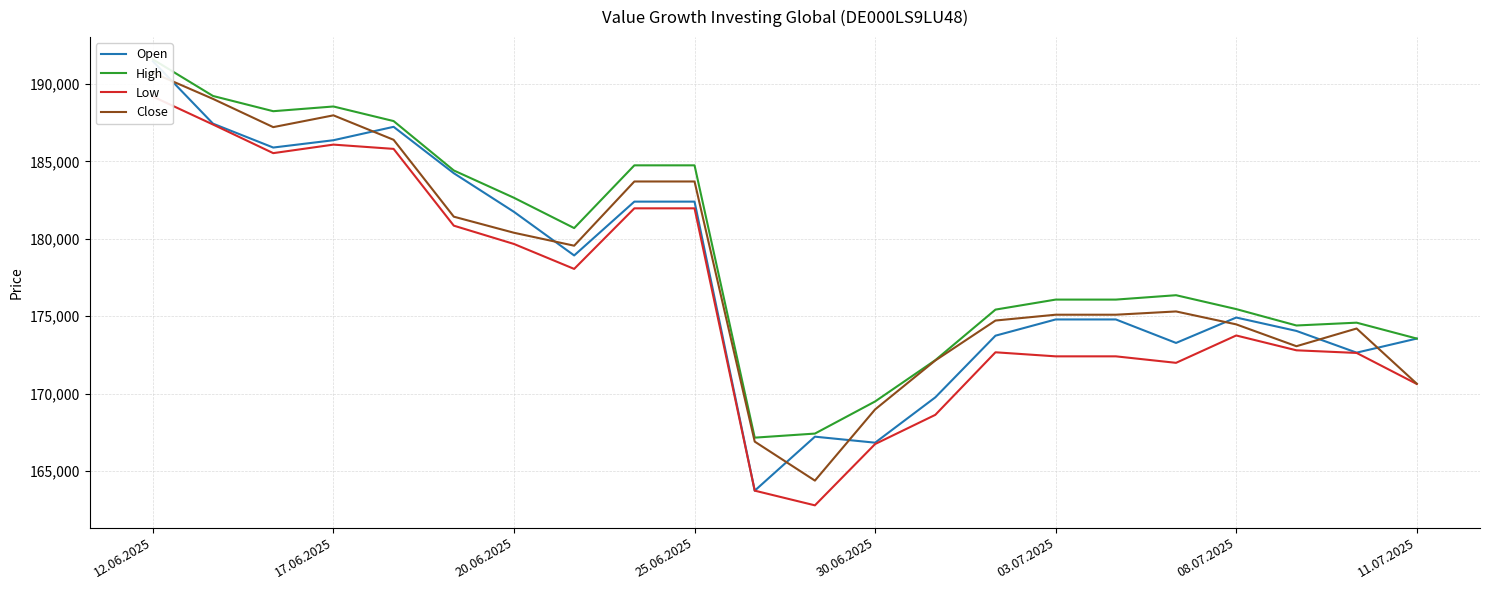

Which series changed the most between 25.06.2025 and 16?

Low